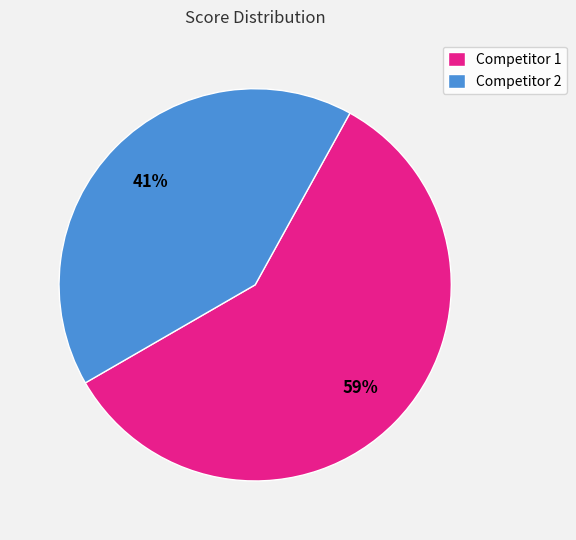

What is the smallest slice in the pie chart?

Competitor 2